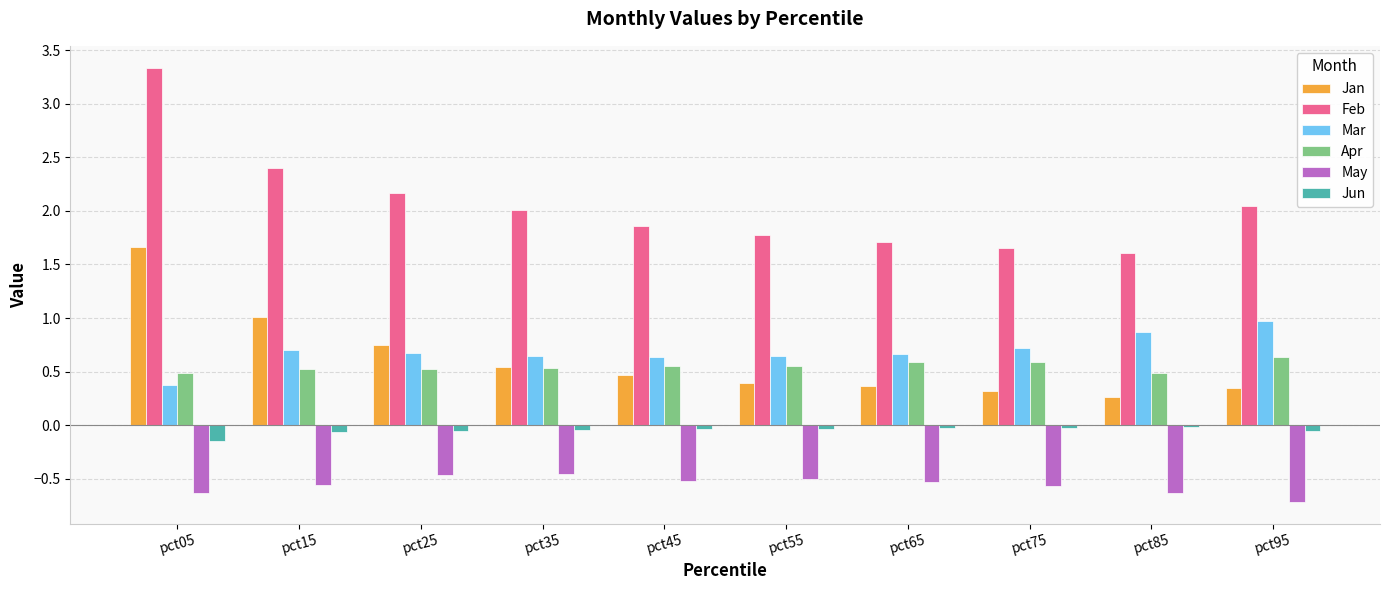

Count the number of categories in the chart.

10